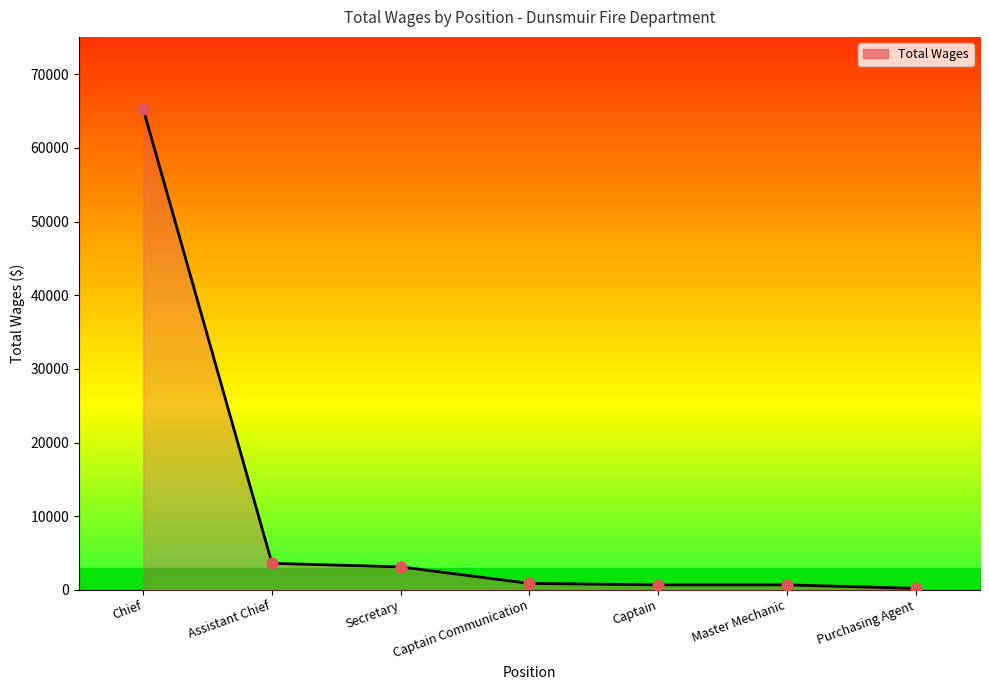

Which series reaches the maximum Y coordinate?

Total Wages